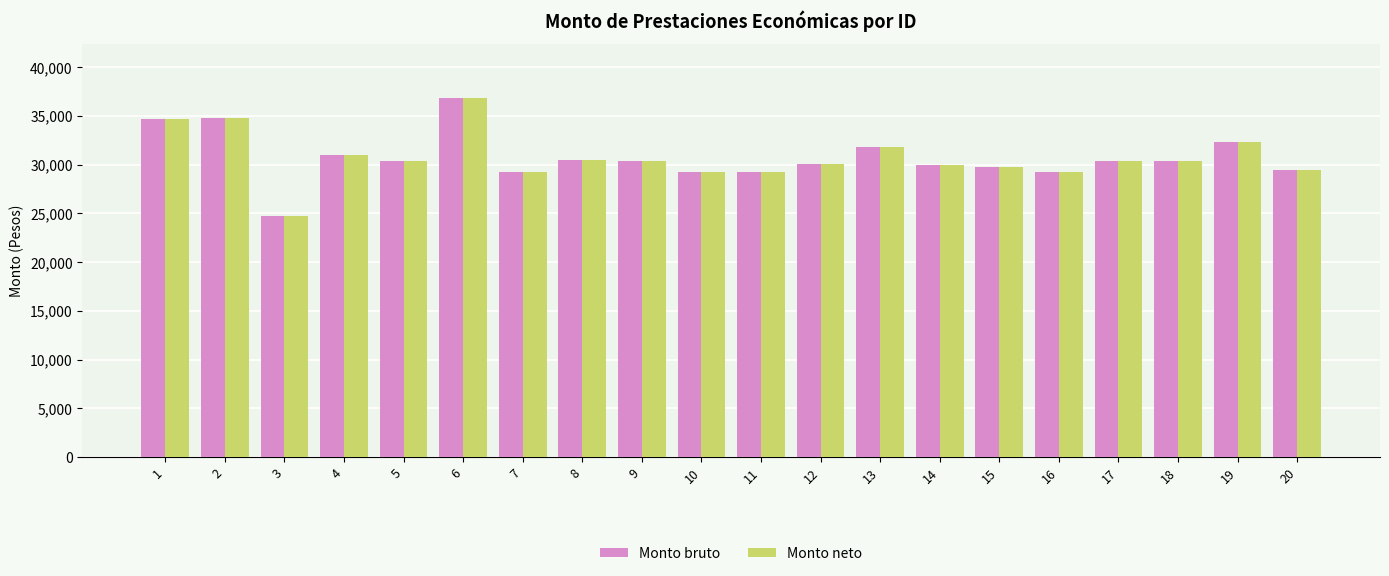

What is the difference between the maximum and second lowest values in the Monto neto series?

7589.5